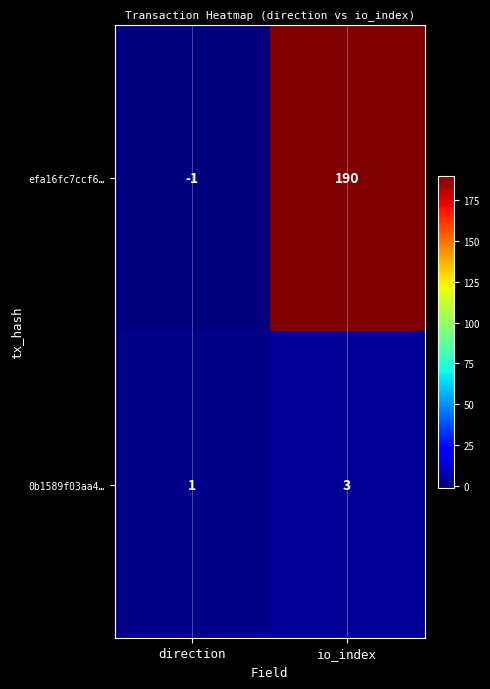

At how many categories does at least one series exceed 179?

1